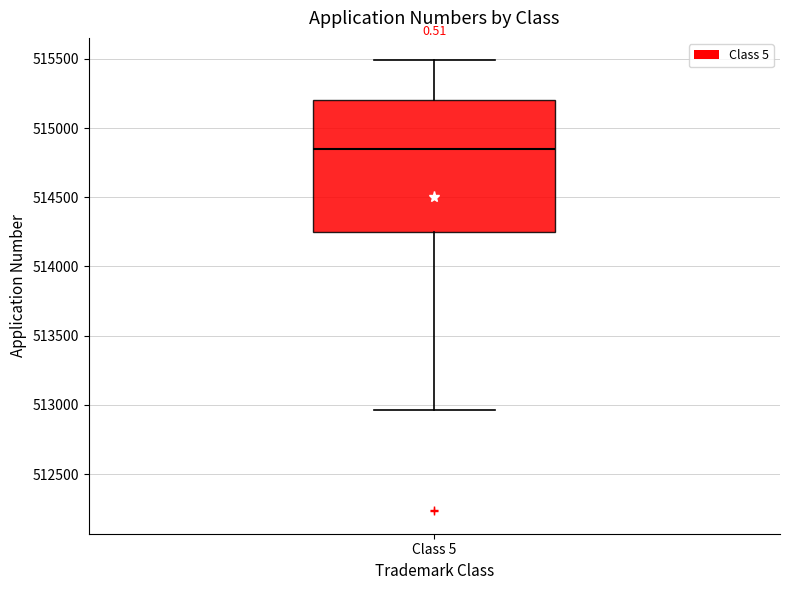

Where does the upper whisker of the box for Class 5 end on the y-axis? The values are not printed on the chart, so give them approximately, as read against the axis.

515500